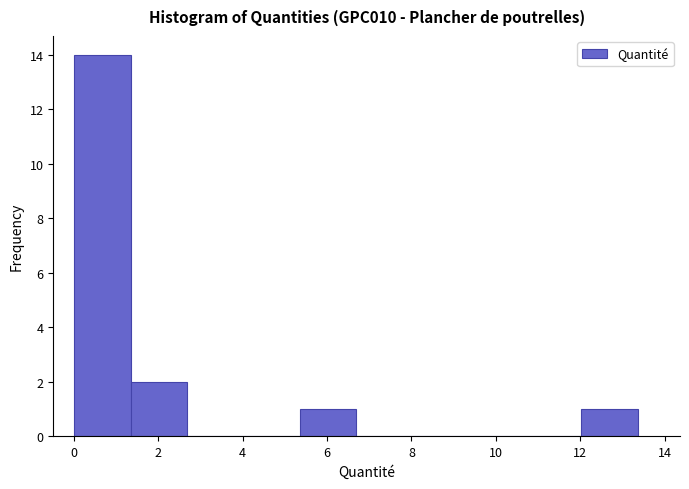

Over which range of the x-axis is the bar tallest?

0.0 to 1.4